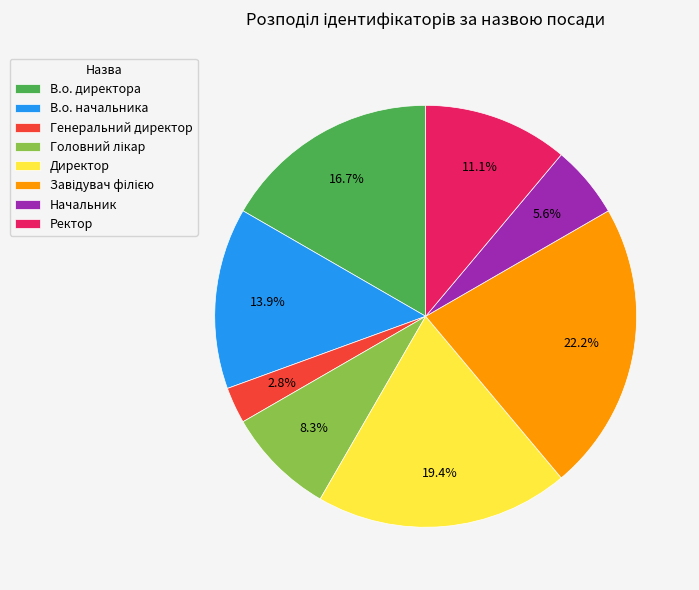

Which slice is the smallest?

Генеральний директор